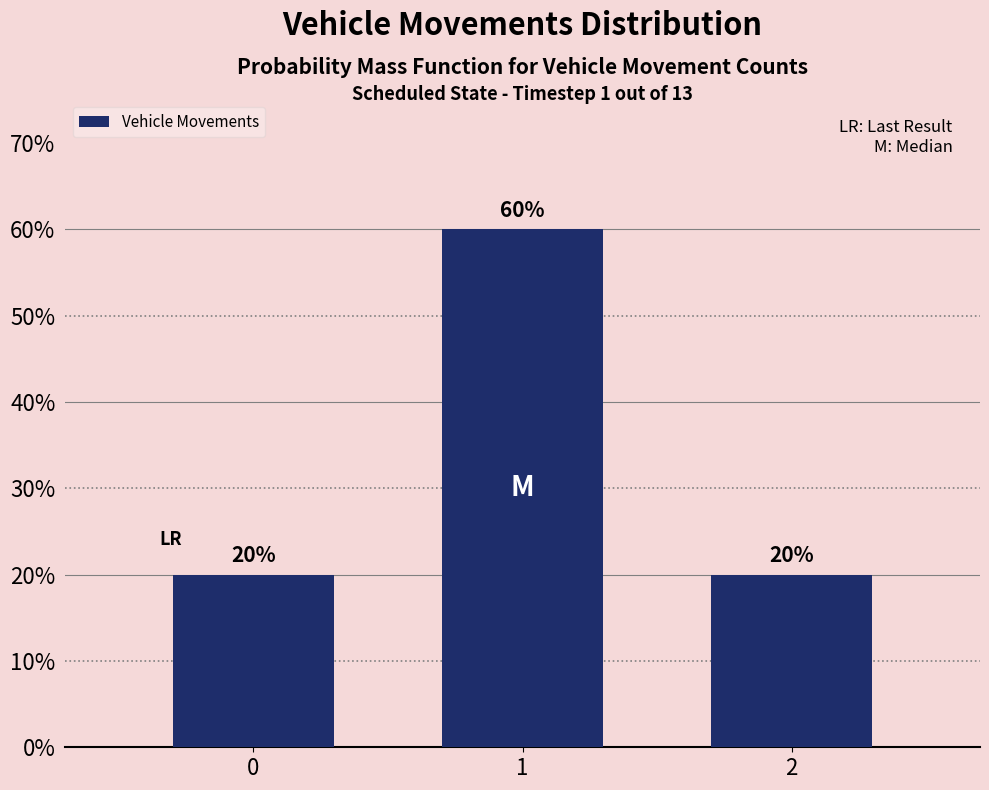

Reading right to left, extract all data points from this chart.

2=20	1=60	0=20